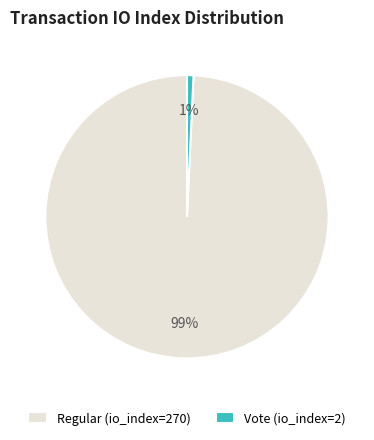

Count the number of slices in the pie.

2